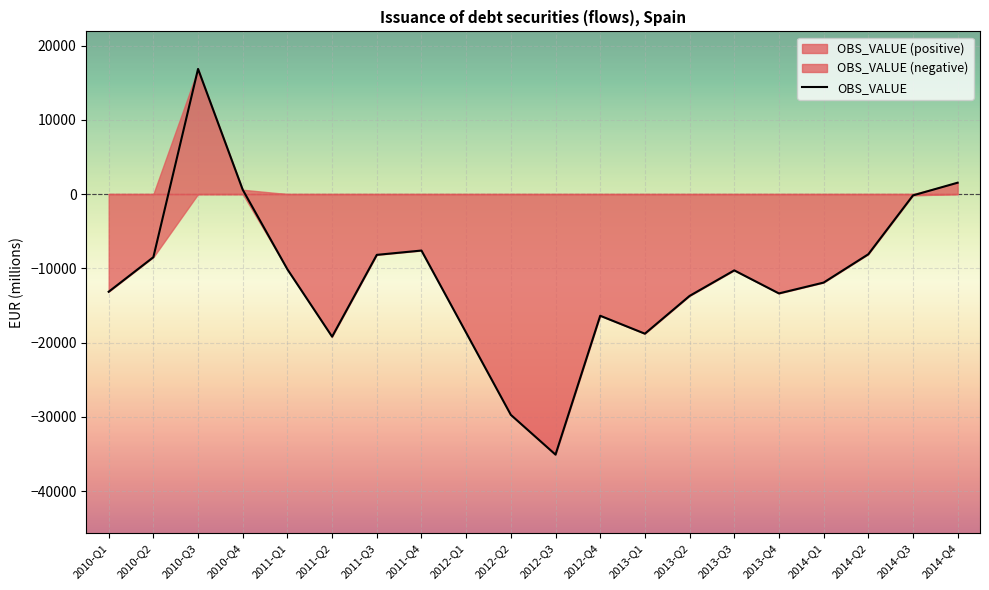

Is it true that the value at 2014-Q4 is 1031?

False